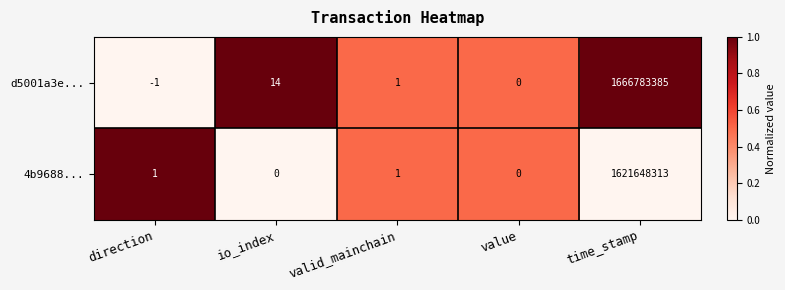

The d5001a3e... series shows -1 at direction. True or false?

True